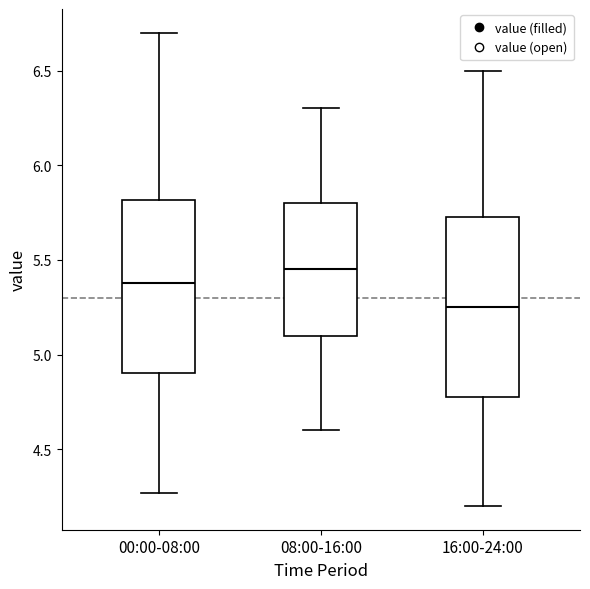

Which box has the lowest median line?

16:00-24:00